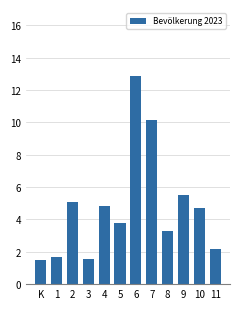

Reading left to right, what are all the values shown in this chart?

1.5	1.7	5.1	1.5	4.8	3.8	12.8	10.1	3.3	5.5	4.7	2.1